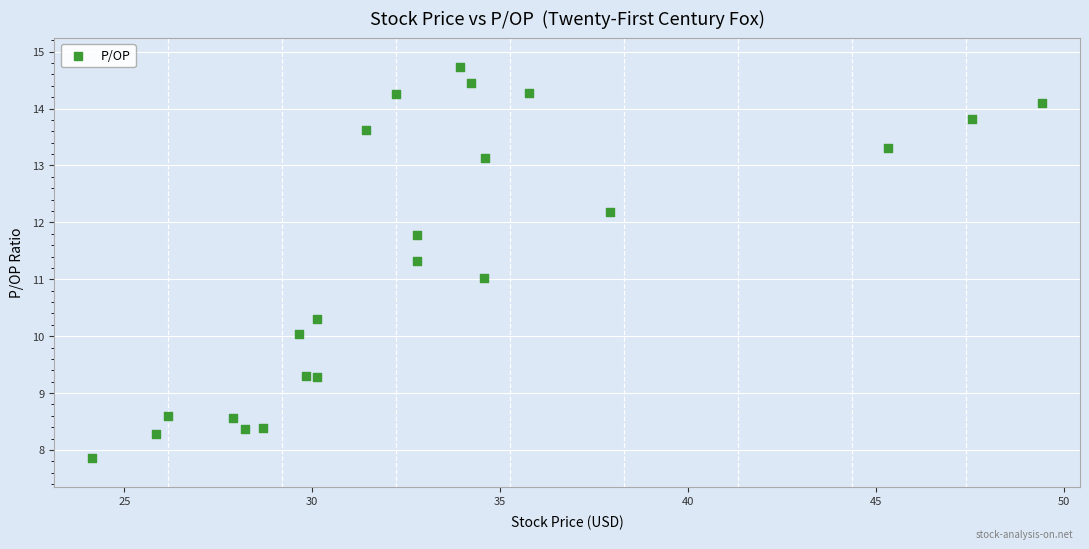

What is the range of Y values (max minus min)?

6.9